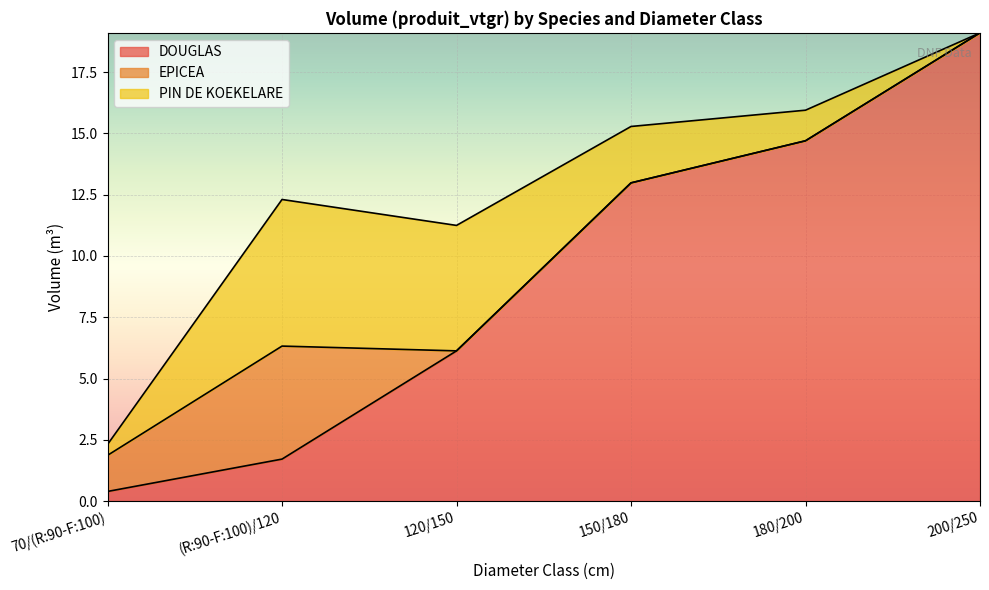

How many interior local peaks does the PIN DE KOEKELARE series have?

1